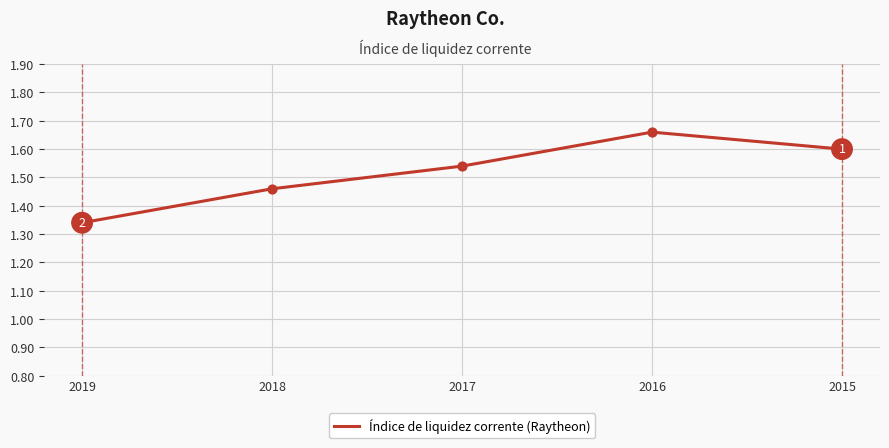

What is the change in value from 2018 to 2016?

+0.2